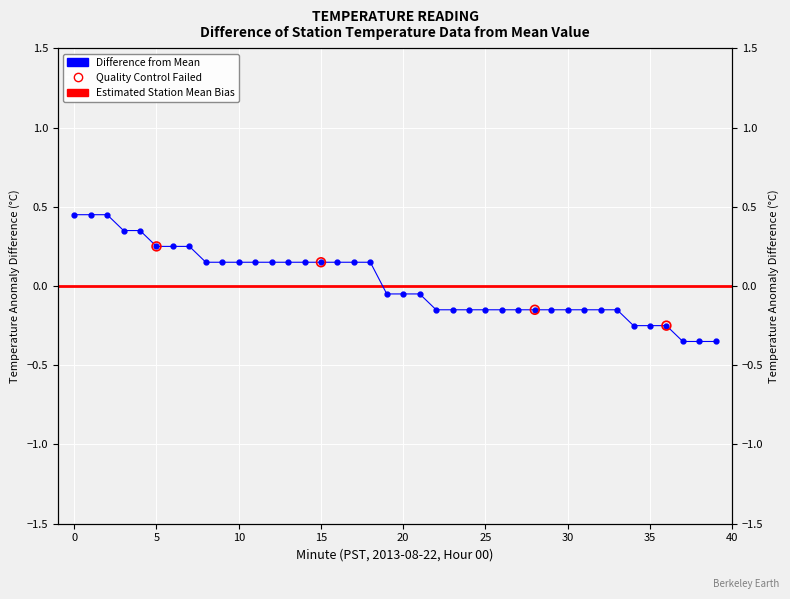

What is the change in value from 17 to 19?

-0.2